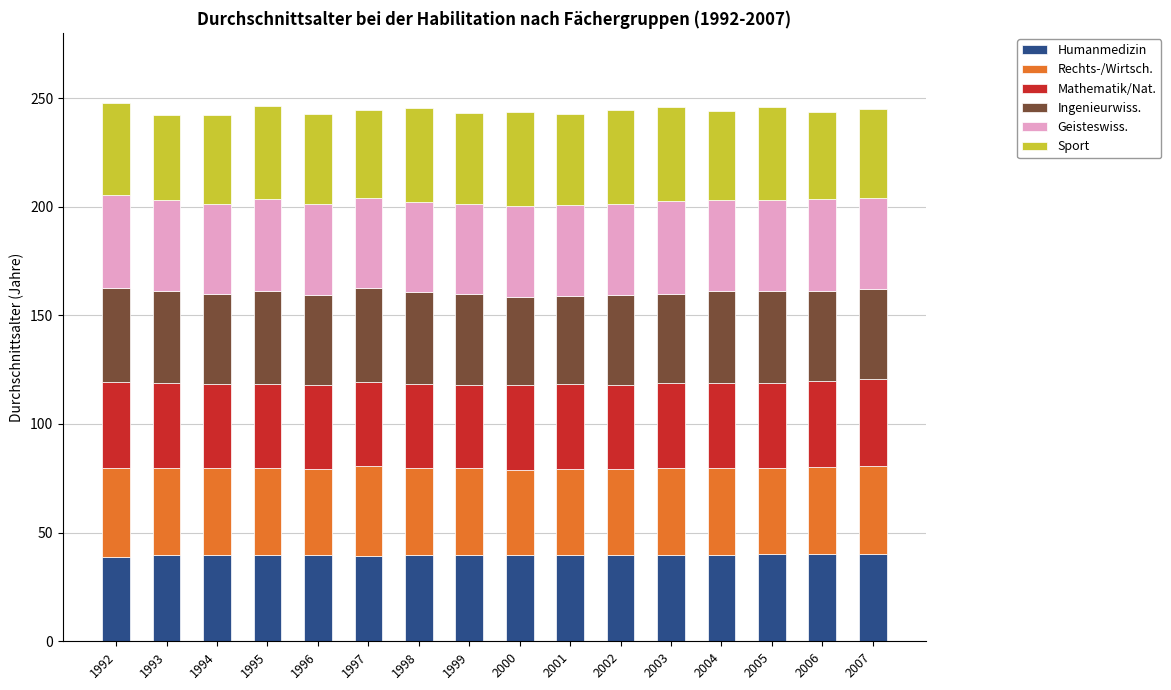

Is it true that Humanmedizin equals 39.4 at 1997?

True